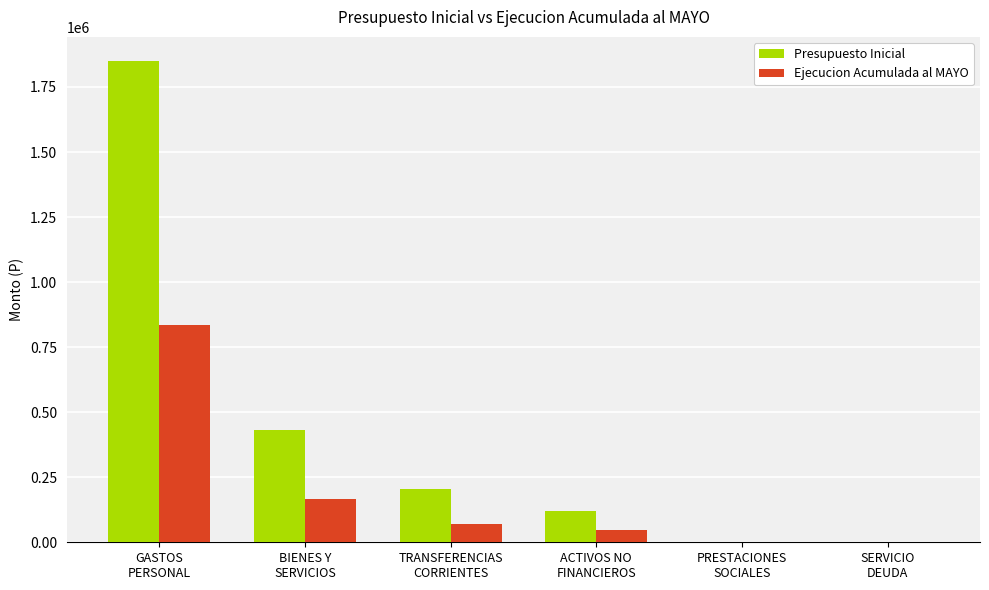

Count the number of categories in the chart.

6